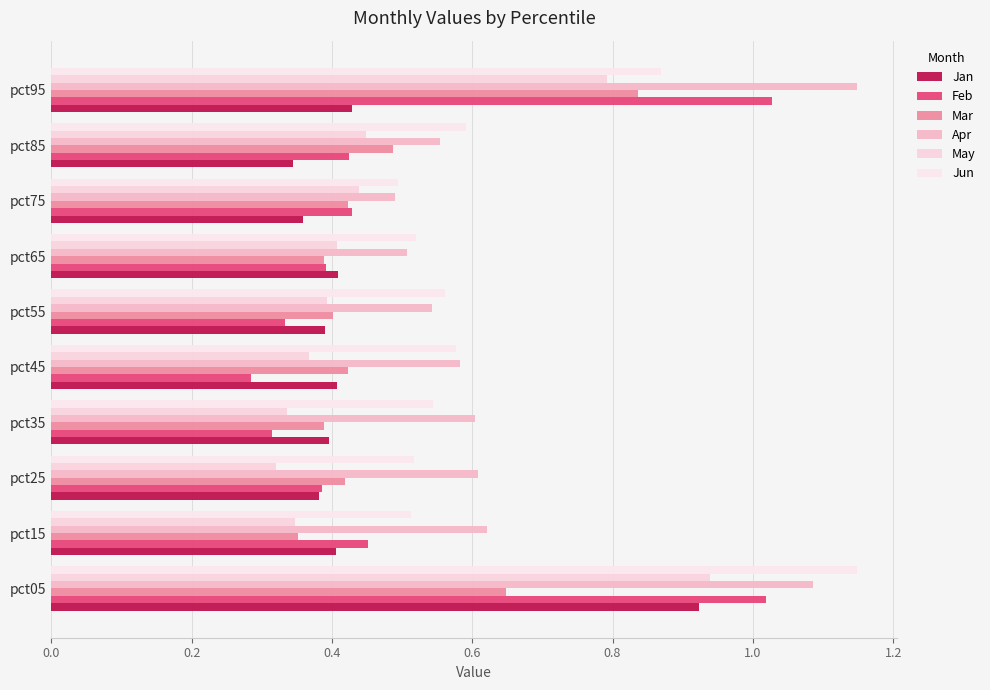

At which label is Jun closest to 0?

pct75